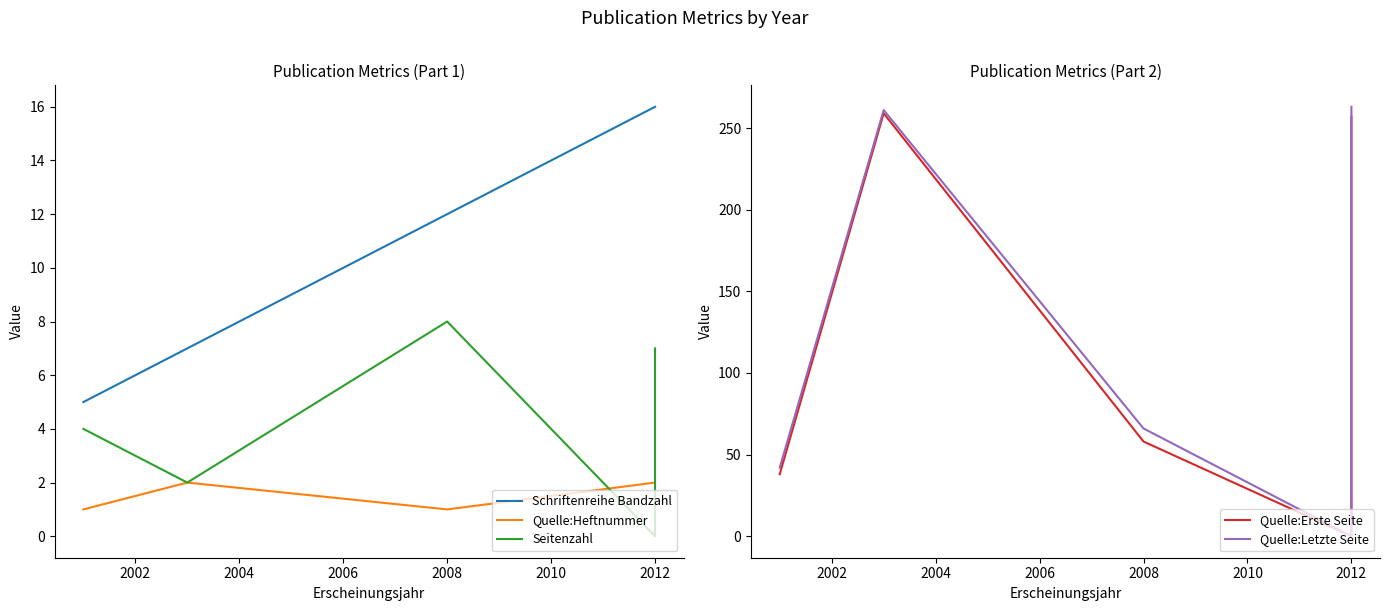

What is the highest value of the Quelle:Letzte Seite series?

263